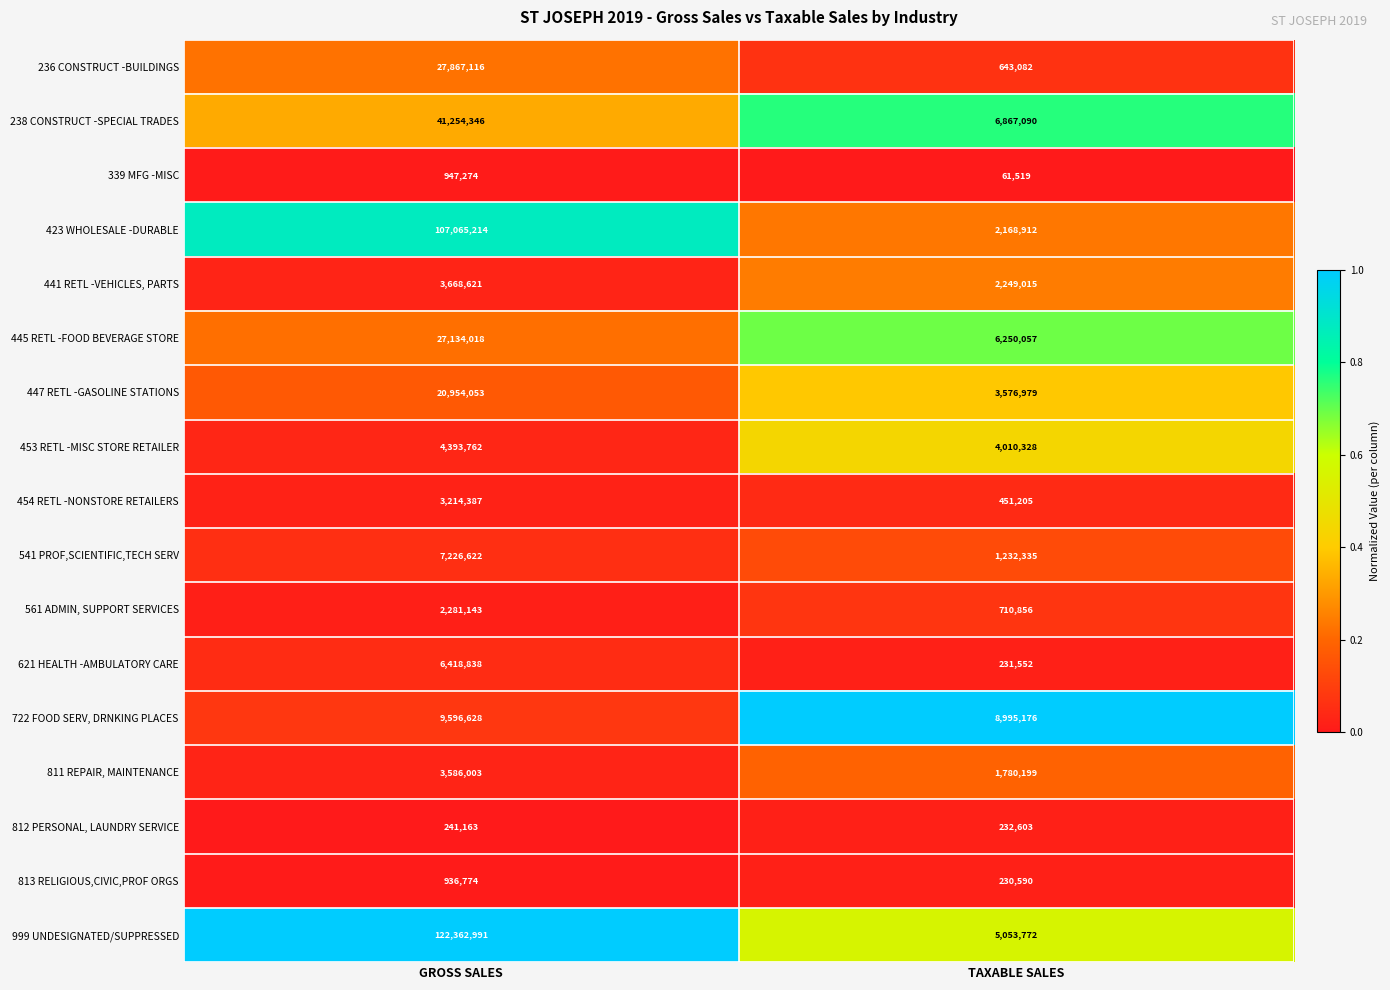

At which category does the chart reach its peak across all series?

GROSS SALES